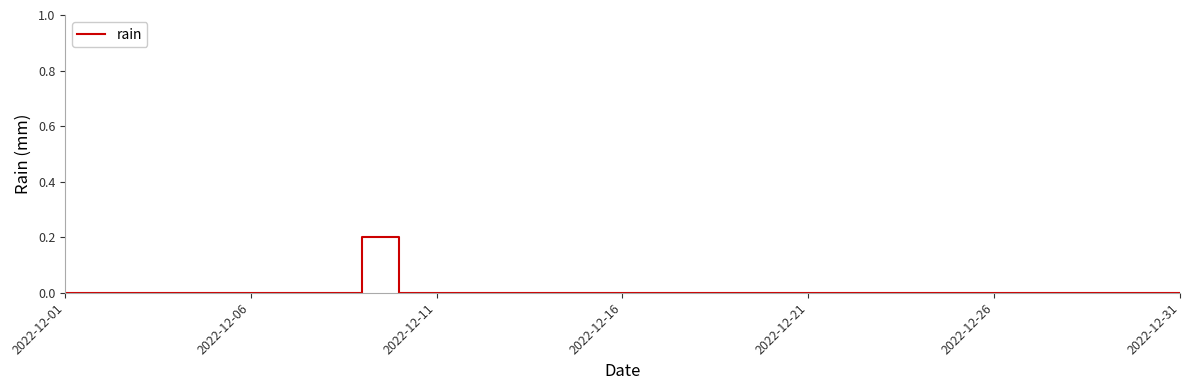

At which category does the data reach its first local peak?

8